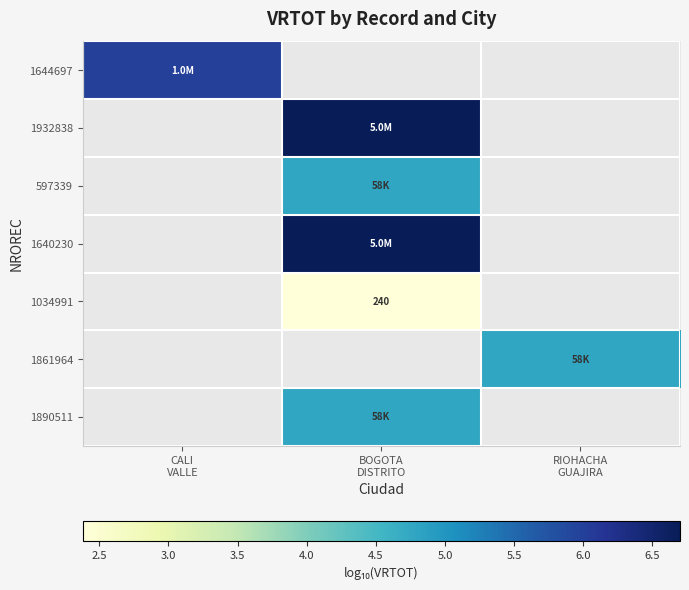

Between RIOHACHA
GUAJIRA and CALI
VALLE, which is larger?

CALI
VALLE